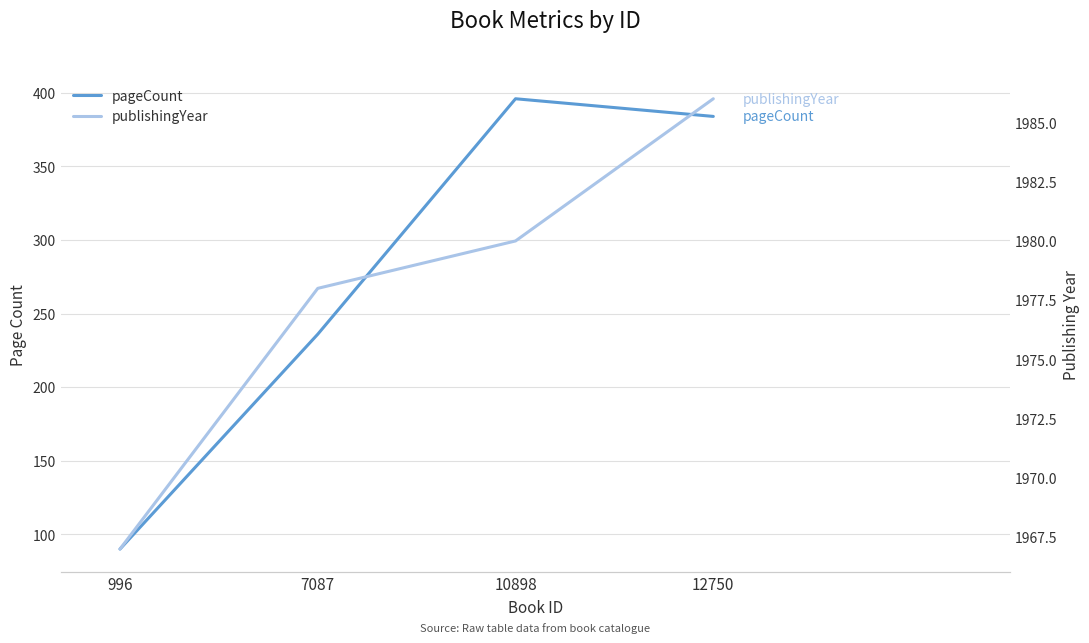

Between 12750 and 996, which is larger?

12750